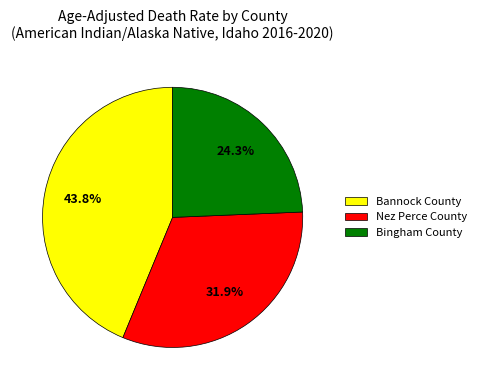

Approximately how many times larger is the value at Nez Perce County compared to Bannock County?

0.7